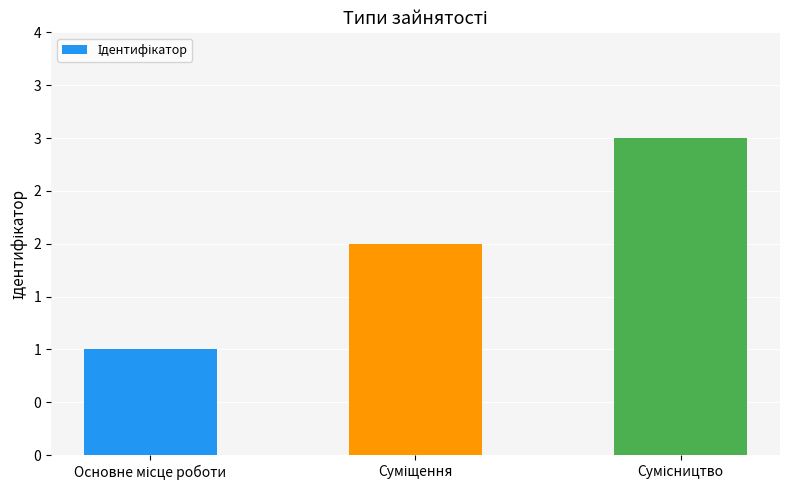

What is the average value?

2